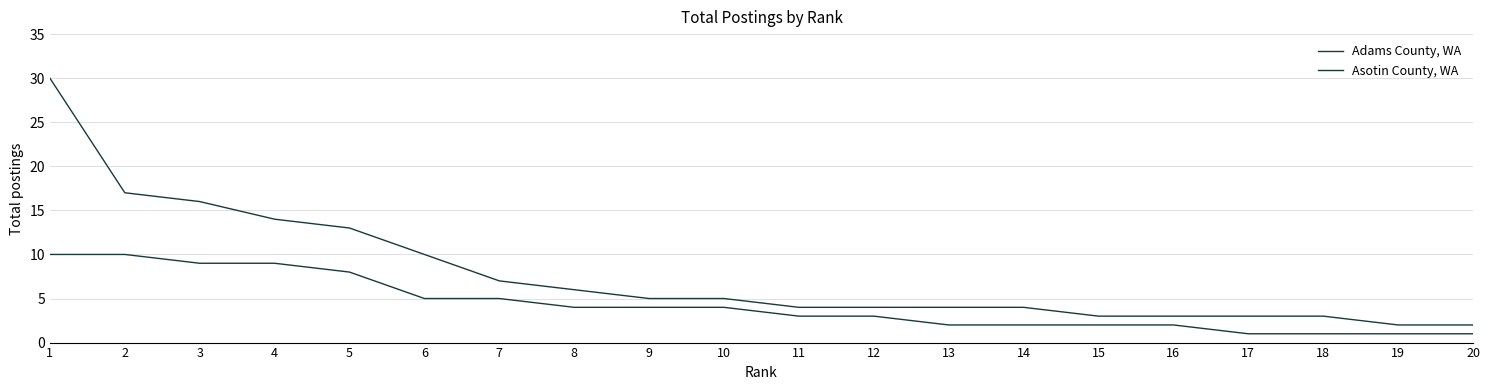

List the series in order of their overall mean, lowest first.

Asotin County, WA, Adams County, WA